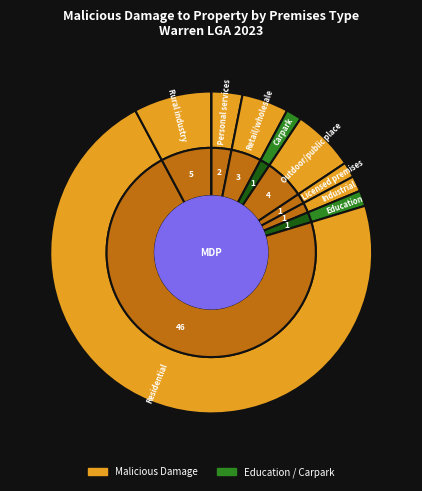

To the nearest percent, what portion does Retail/wholesale represent?

5%